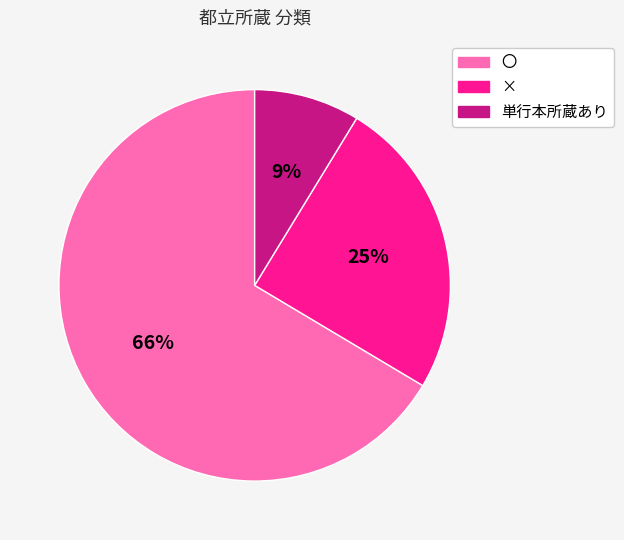

Count the number of slices in the pie.

3